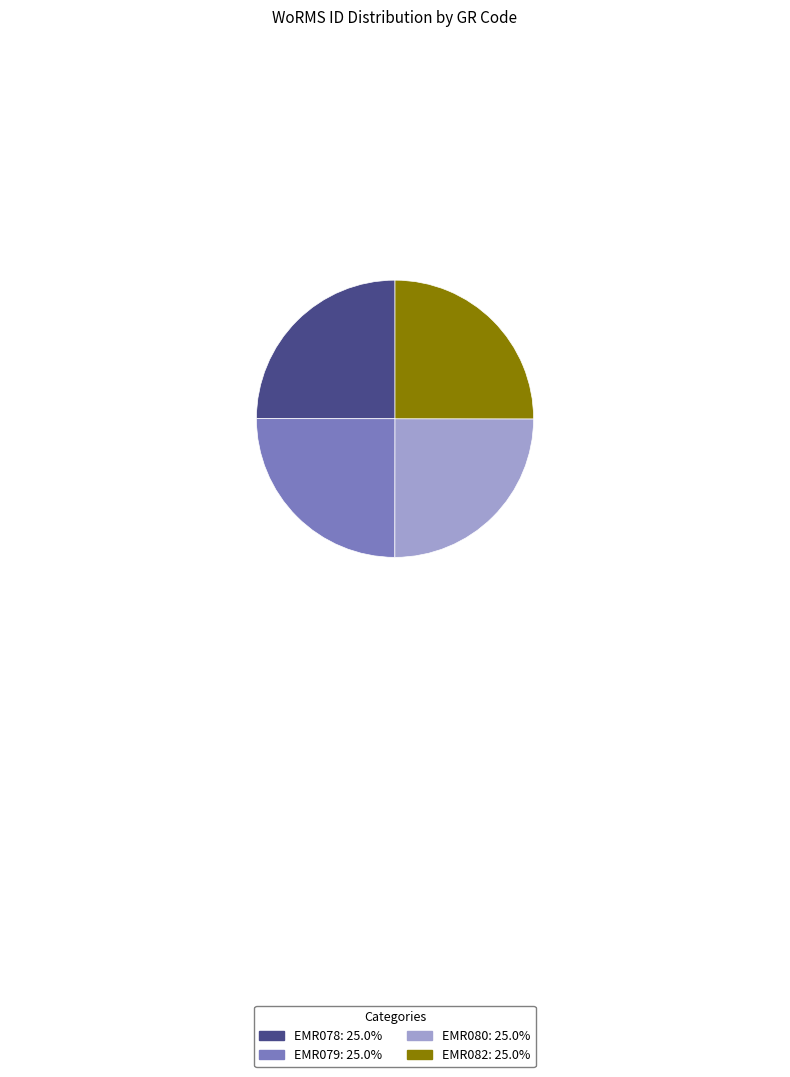

Is EMR082: 25.0% the majority of the pie?

No